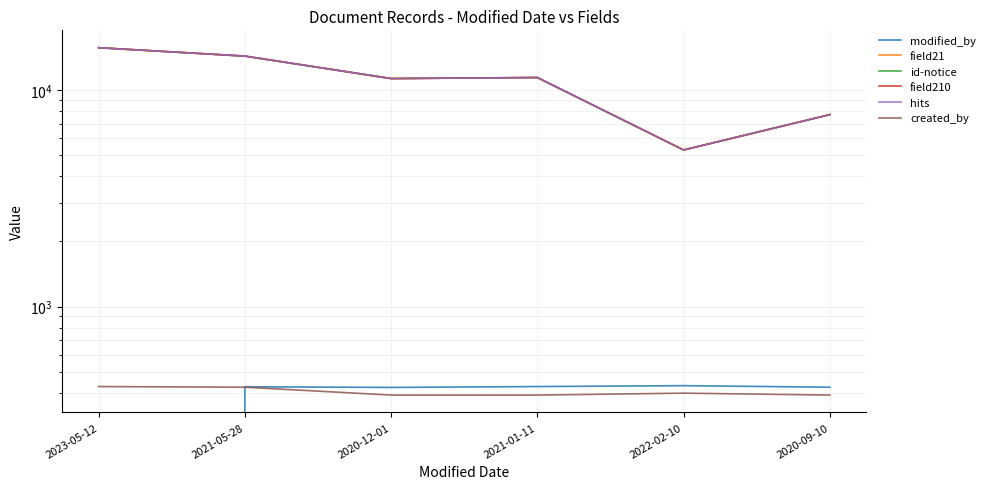

List the series in order of their peak value, lowest first.

created_by, modified_by, field21, id-notice, field210, hits